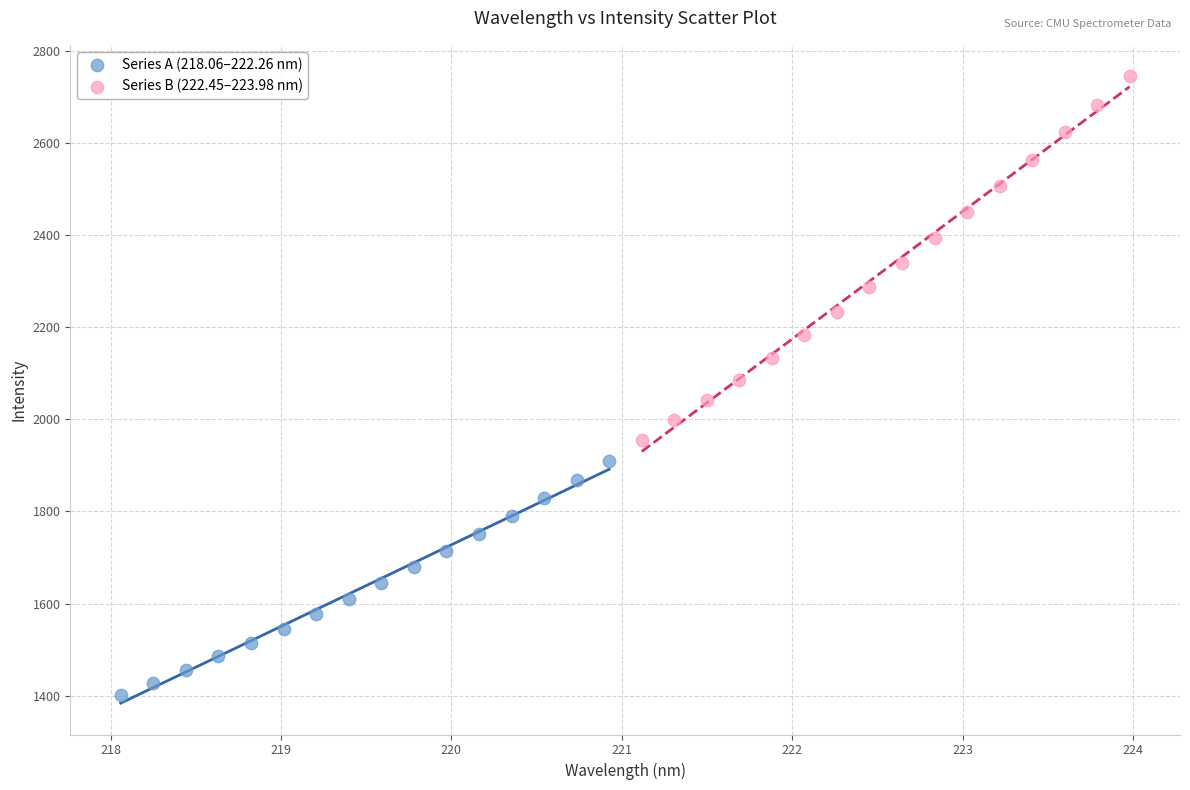

Which series contains the highest Y value?

Series B (222.45–223.98 nm)